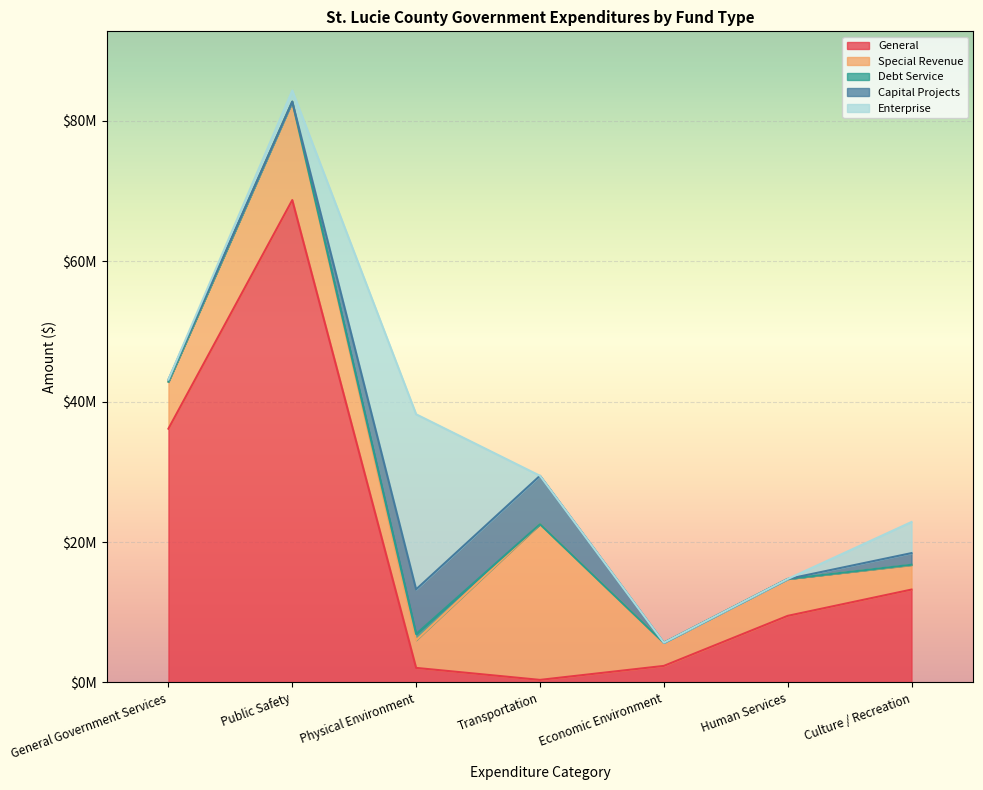

What is the total value across all series at Public Safety?

84288490